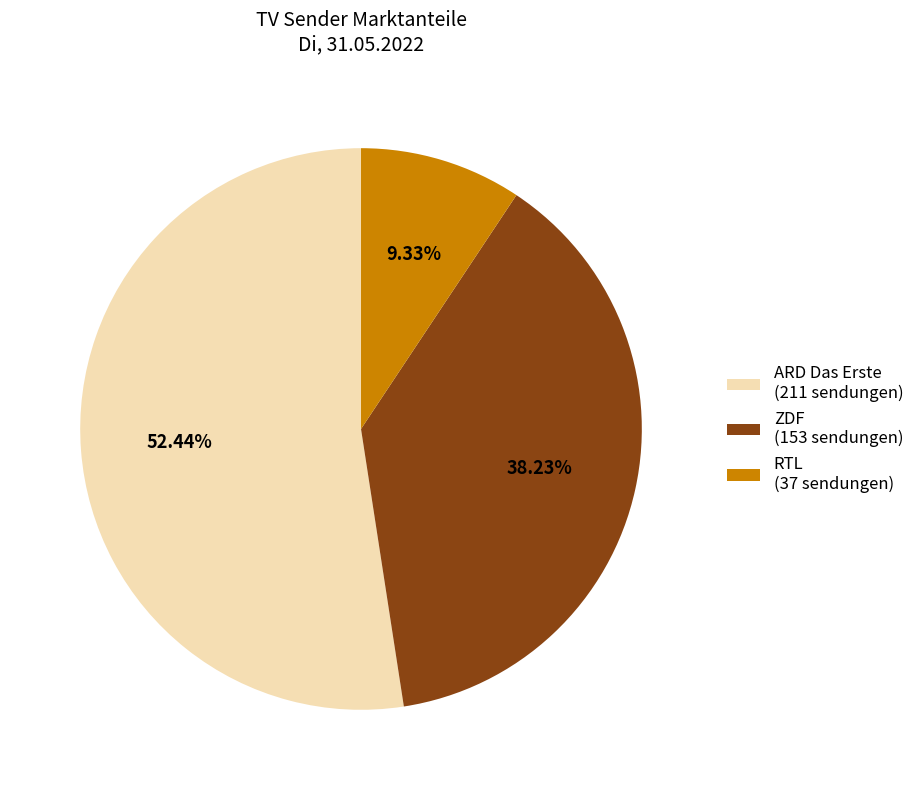

How many segments does this pie chart have?

3